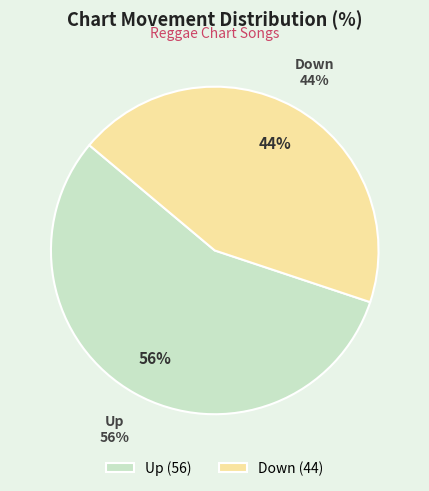

The down slice represents 50% of the pie. True or false?

False